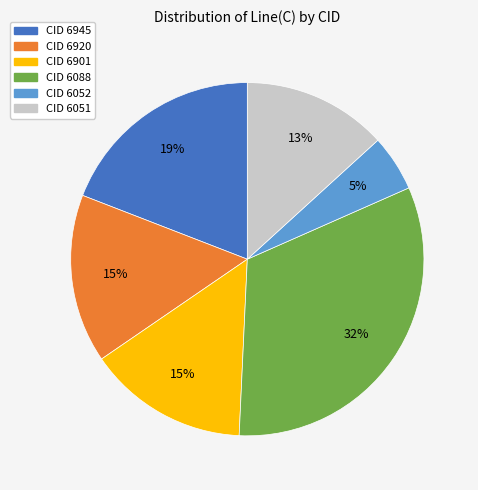

To the nearest percent, what is the average slice percentage?

17%